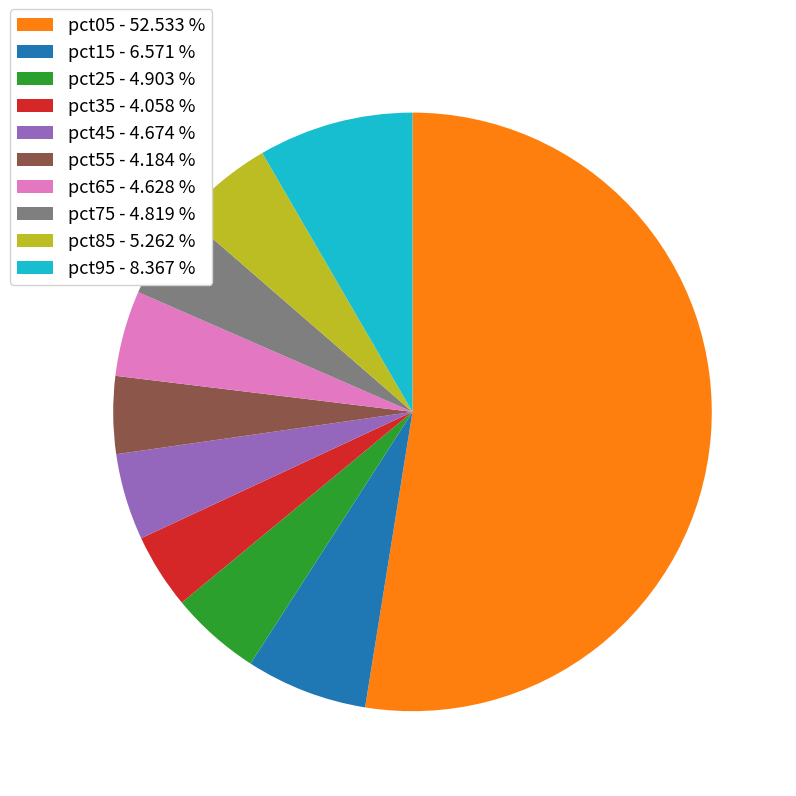

Does any single category account for the majority?

Yes